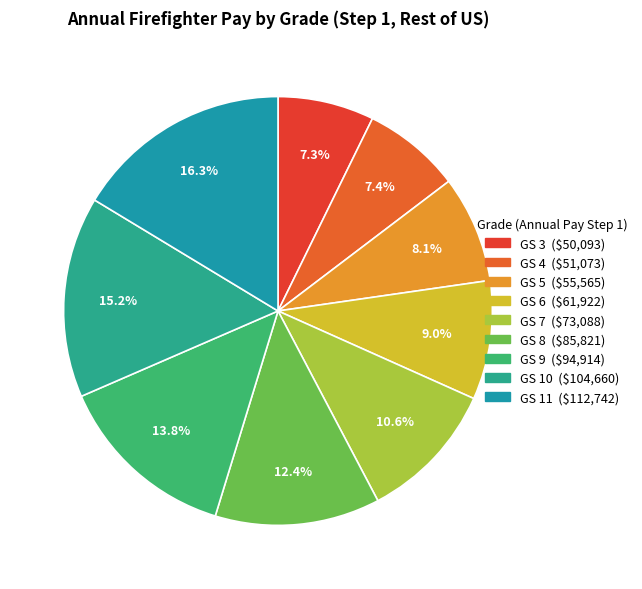

Which category has the biggest portion of the pie?

GS 11